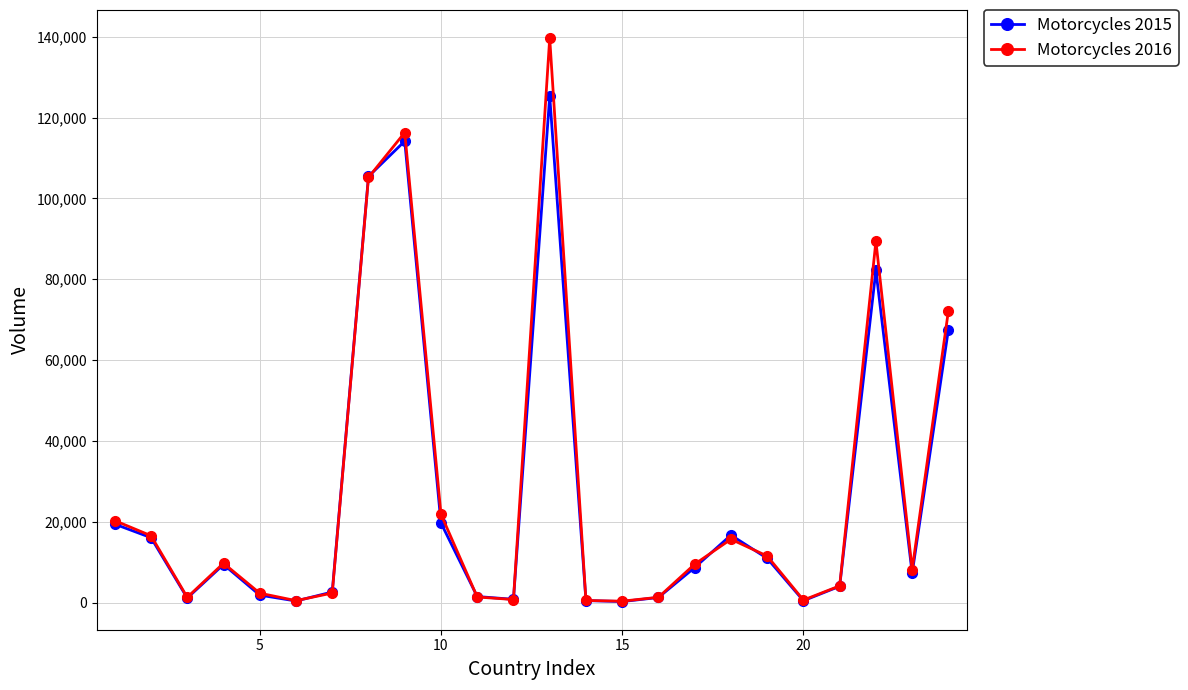

What is the average value of the Motorcycles 2015 series?

25726